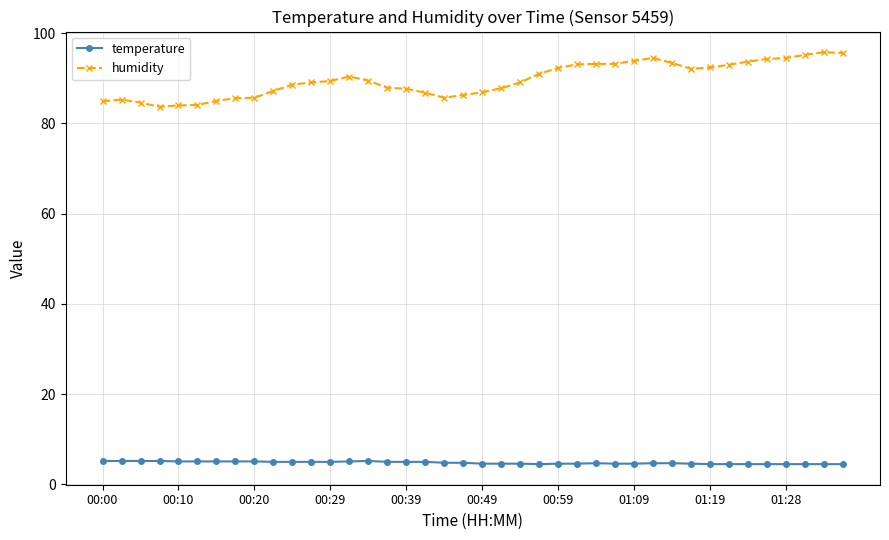

At how many categories does at least one series exceed 51?

40